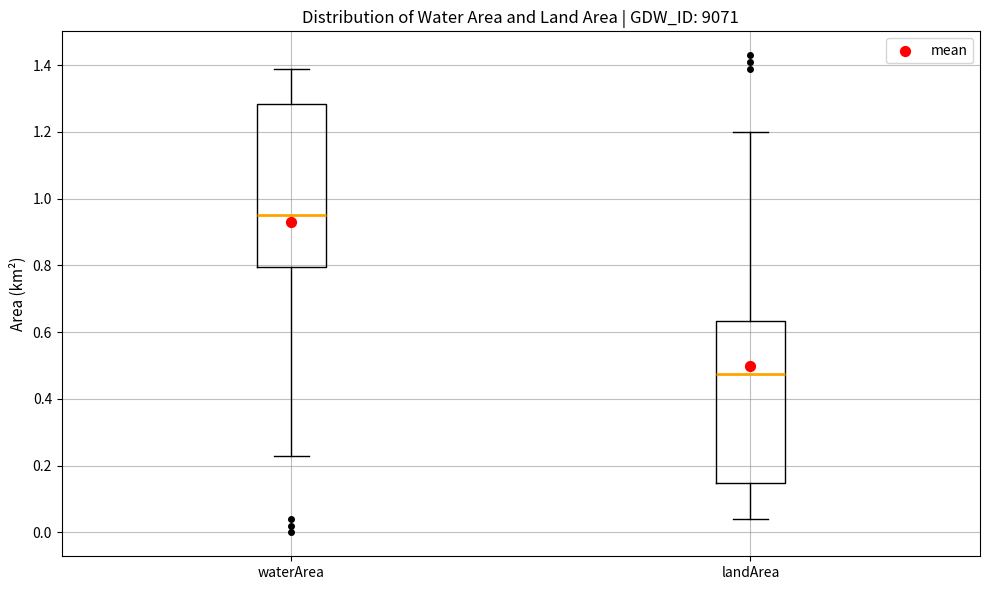

Reading left to right, transcribe this box plot: for each box, give where its median line is, the range the box spans, and where its two whiskers end, as read against the y-axis. The values are not printed on the chart, so give them approximately, as read against the axis.

waterArea: median 0.96, box 0.80 to 1.28, whiskers 0.24 to 1.40
landArea: median 0.48, box 0.14 to 0.64, whiskers 0.04 to 1.20